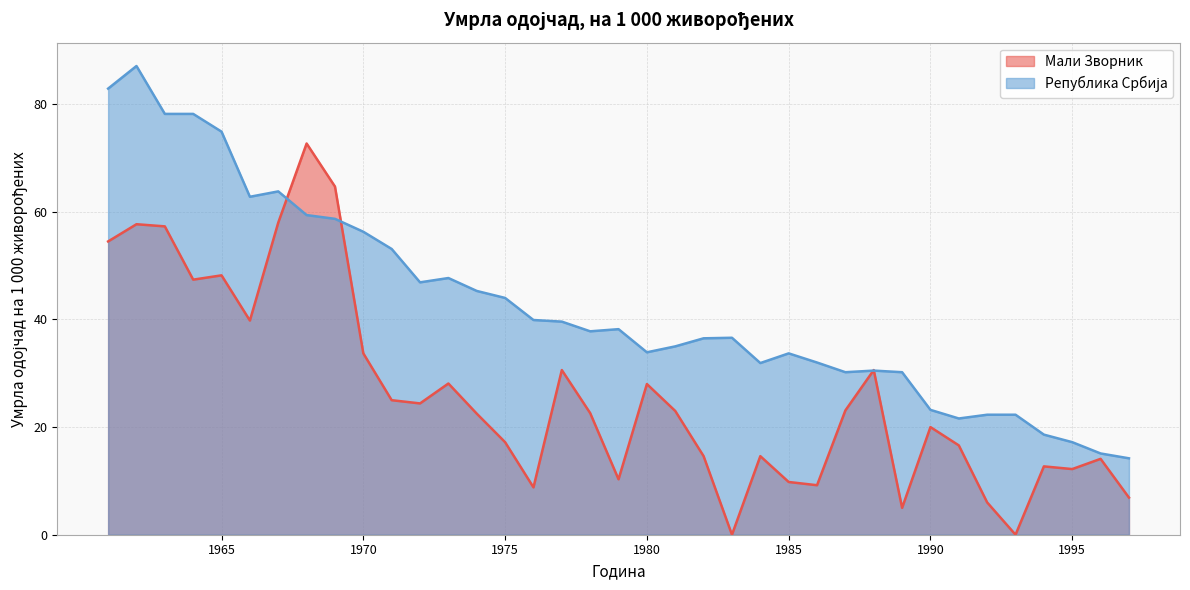

Reading right to left, transcribe all the data shown in this chart.

Мали Зворник: 6.9	14.1	12.2	12.7	0.0	6.0	16.6	20.0	5.0	30.6	23.1	9.2	9.8	14.6	0.0	14.6	23.0	28.0	10.3	22.6	30.6	8.8	17.2	22.5	28.1	24.4	25.0	33.7	64.7	72.7	58.0	39.8	48.2	47.4	57.3	57.7	54.5
Република Србија: 14.2	15.1	17.2	18.6	22.3	22.3	21.6	23.2	30.2	30.5	30.2	32.0	33.7	31.9	36.6	36.5	35.0	33.9	38.2	37.8	39.6	39.9	44.0	45.3	47.7	46.9	53.1	56.3	58.7	59.4	63.8	62.8	74.9	78.2	78.2	87.1	82.9